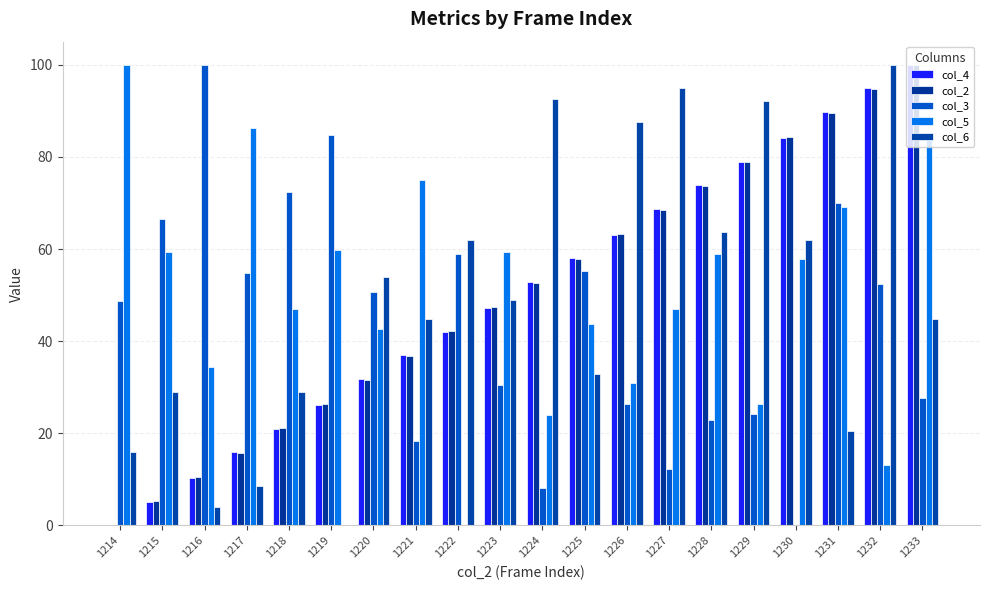

The value of col_2 at 1220 is 31.6. True or false?

True